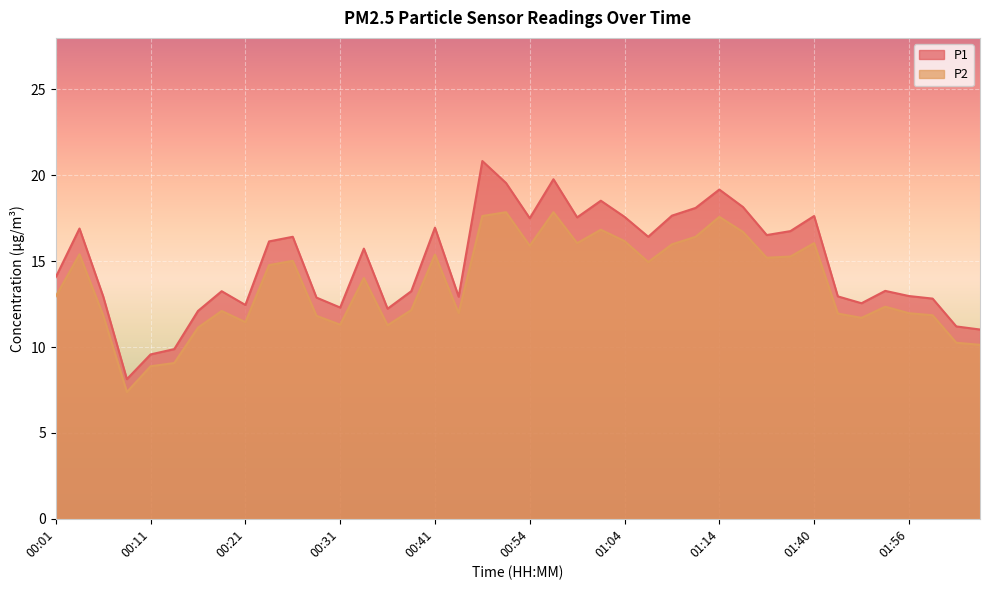

How many lines are shown in the chart?

2